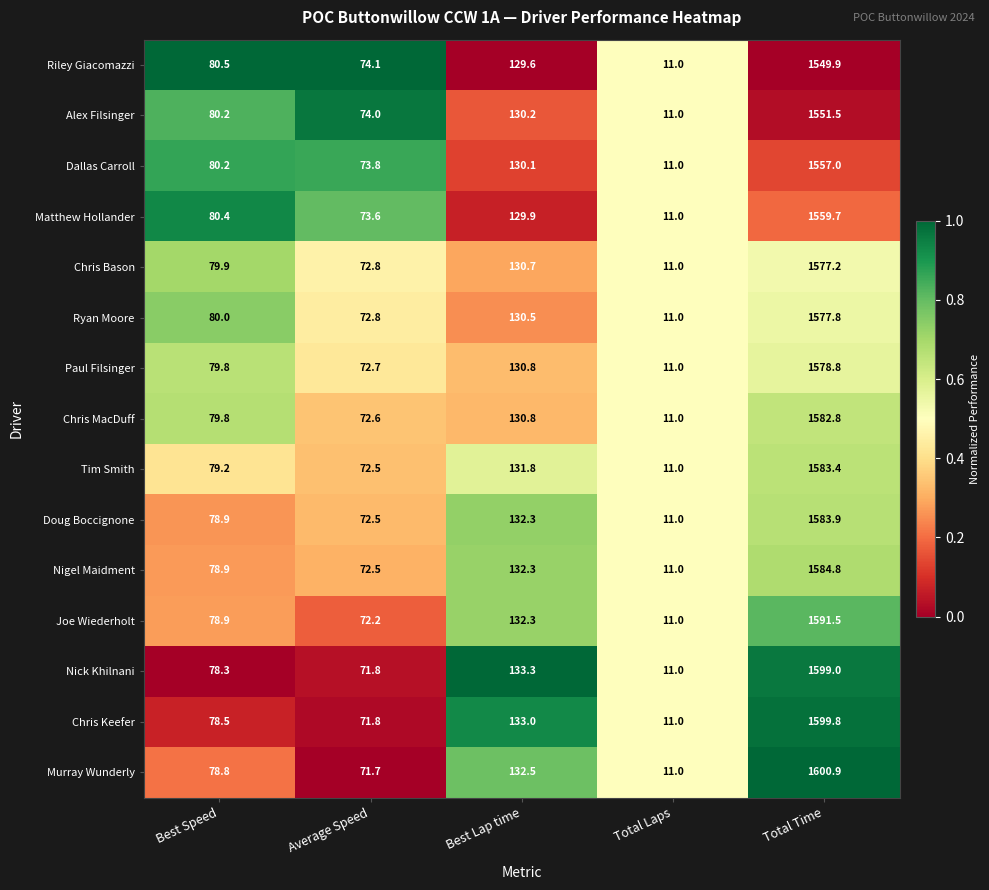

How many categories are shown in the chart?

5